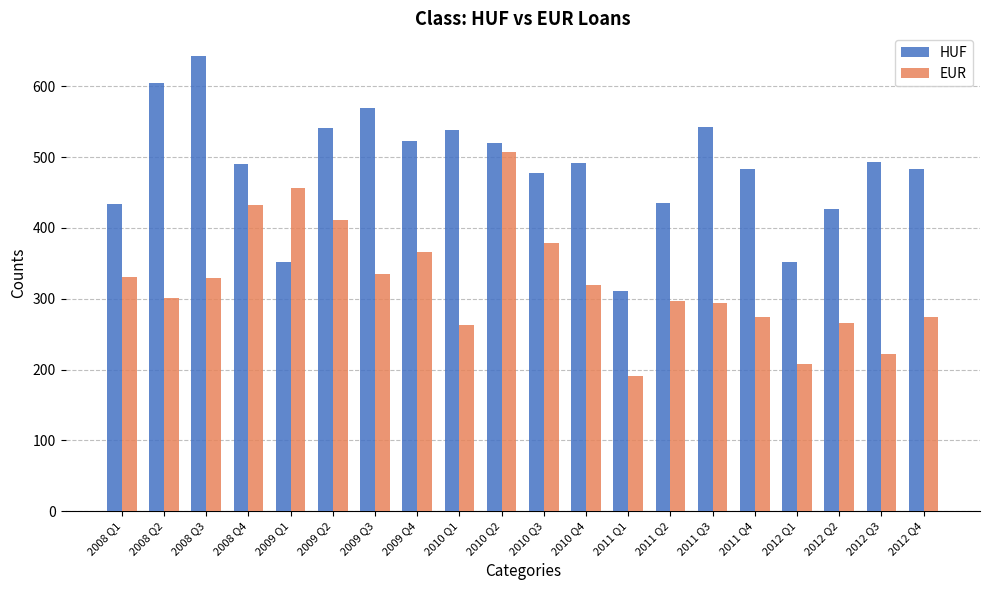

Rank the series by their maximum value, from highest to lowest.

HUF, EUR